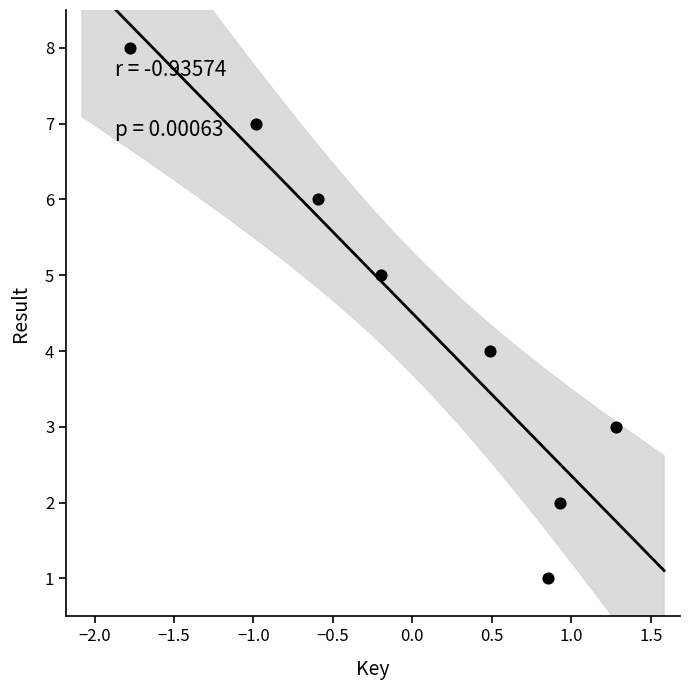

What is the range of Y values (max minus min)?

7